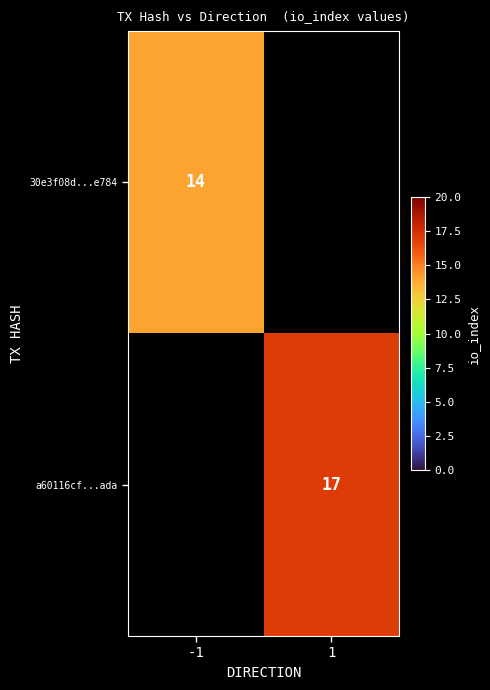

Is the value of a60116cf...ada at 1 greater than the value of 30e3f08d...e784 at -1?

Yes